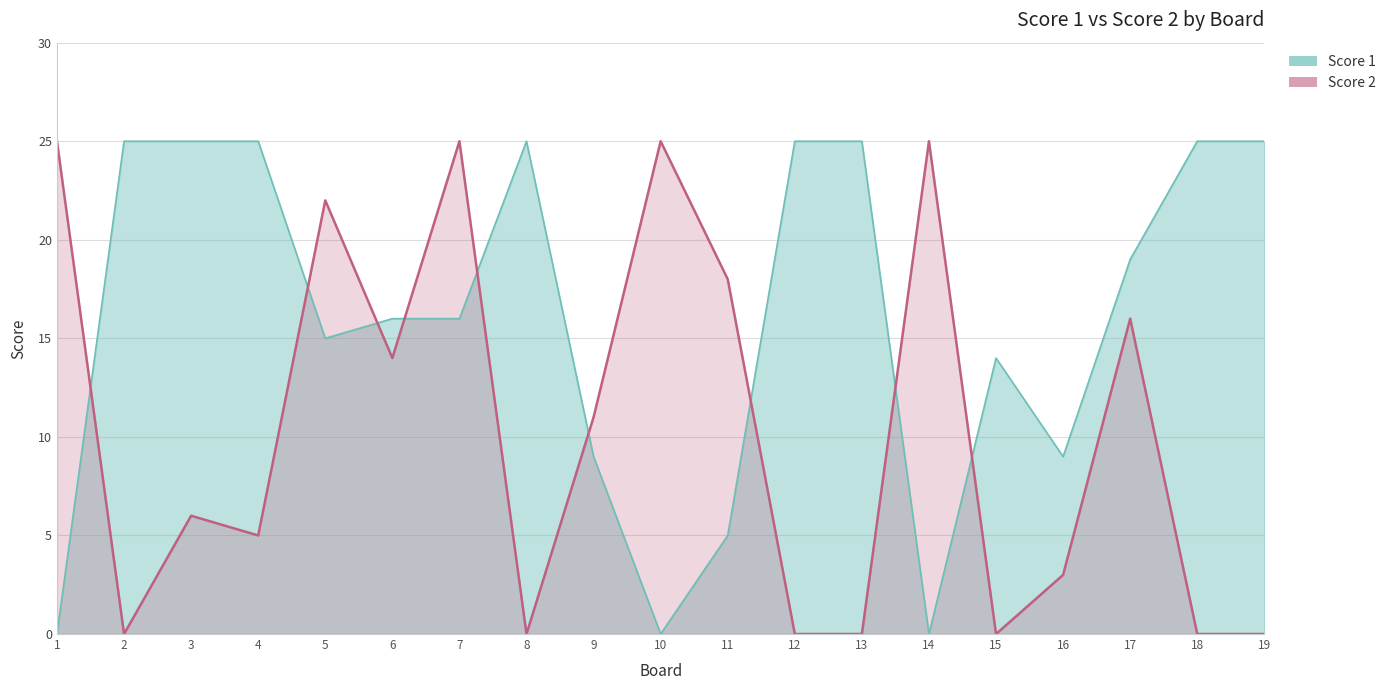

Which series has the widest spread of values?

Score 1